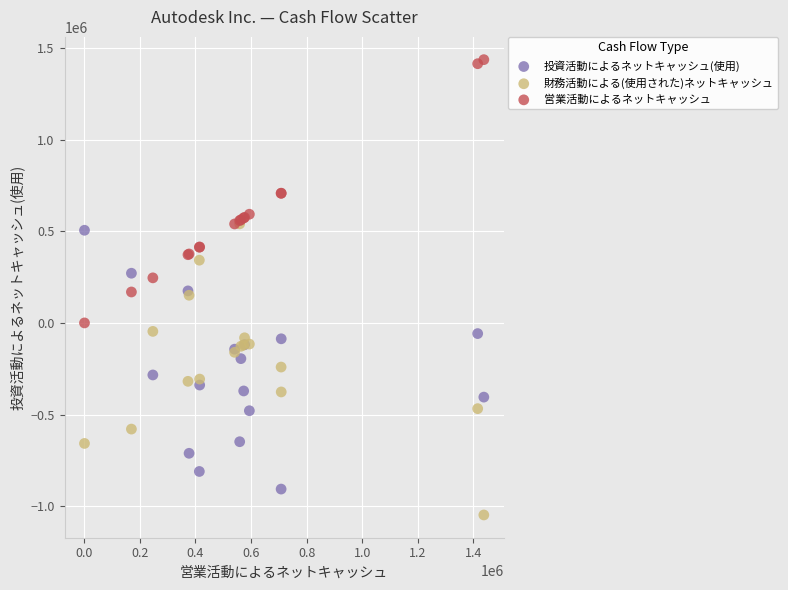

Which series reaches the minimum Y coordinate?

財務活動による(使用された)ネットキャッシュ